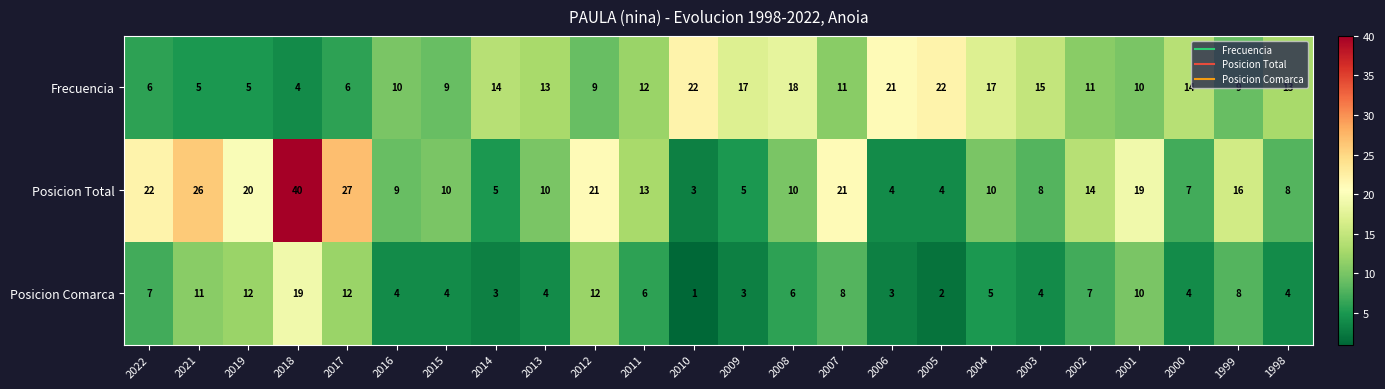

At 2000, list the series in order from largest to smallest.

Frecuencia, Posicion Total, Posicion Comarca